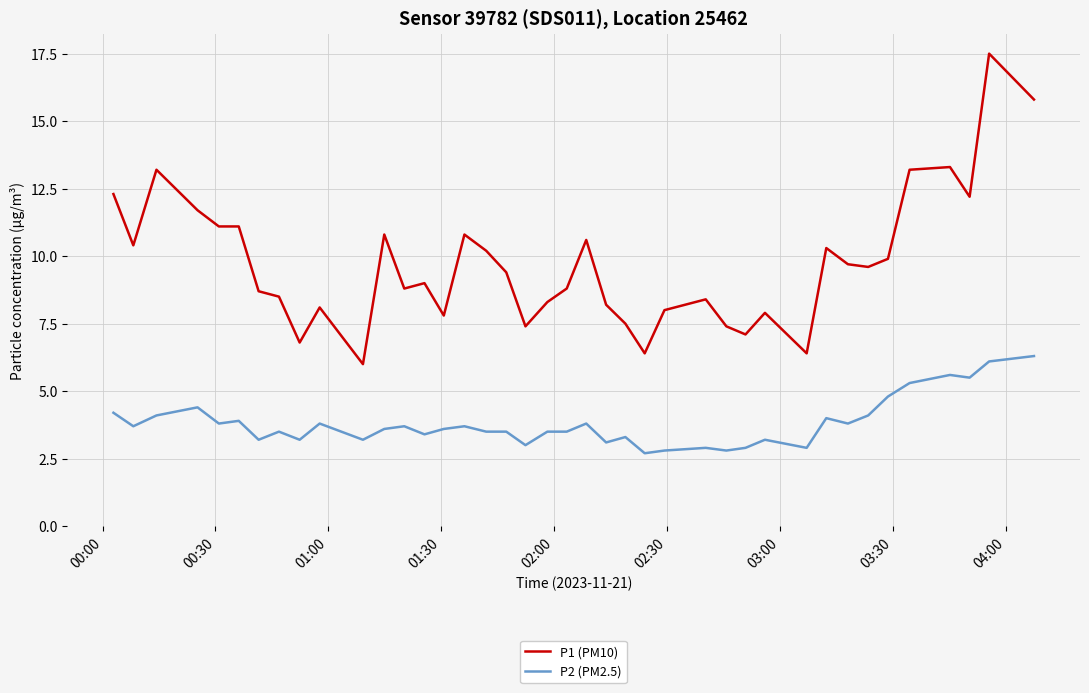

What are all the series names shown in the legend?

P1 (PM10), P2 (PM2.5)